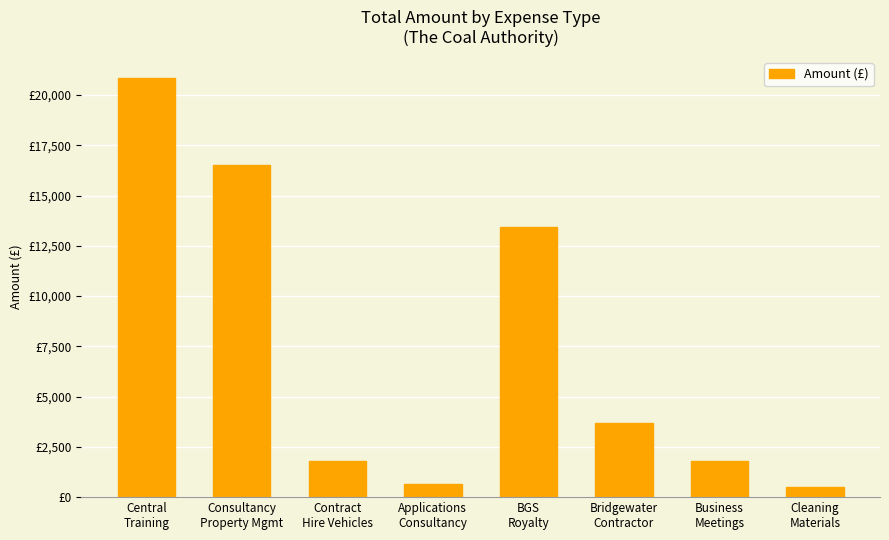

What is the difference between the maximum and second lowest values?

20224.7